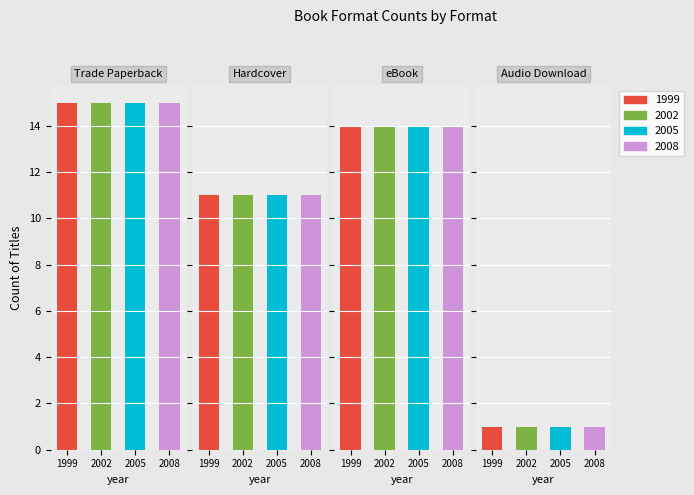

What is the minimum value for Trade Paperback?

15